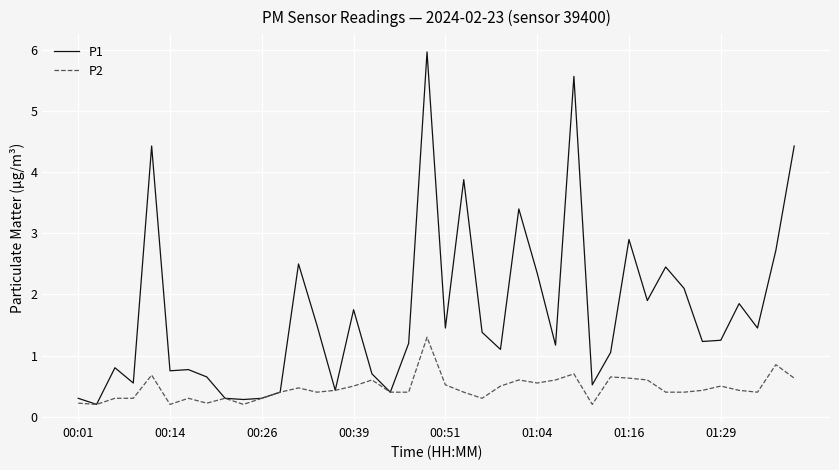

Rank the series by their maximum value, from lowest to highest.

P2, P1